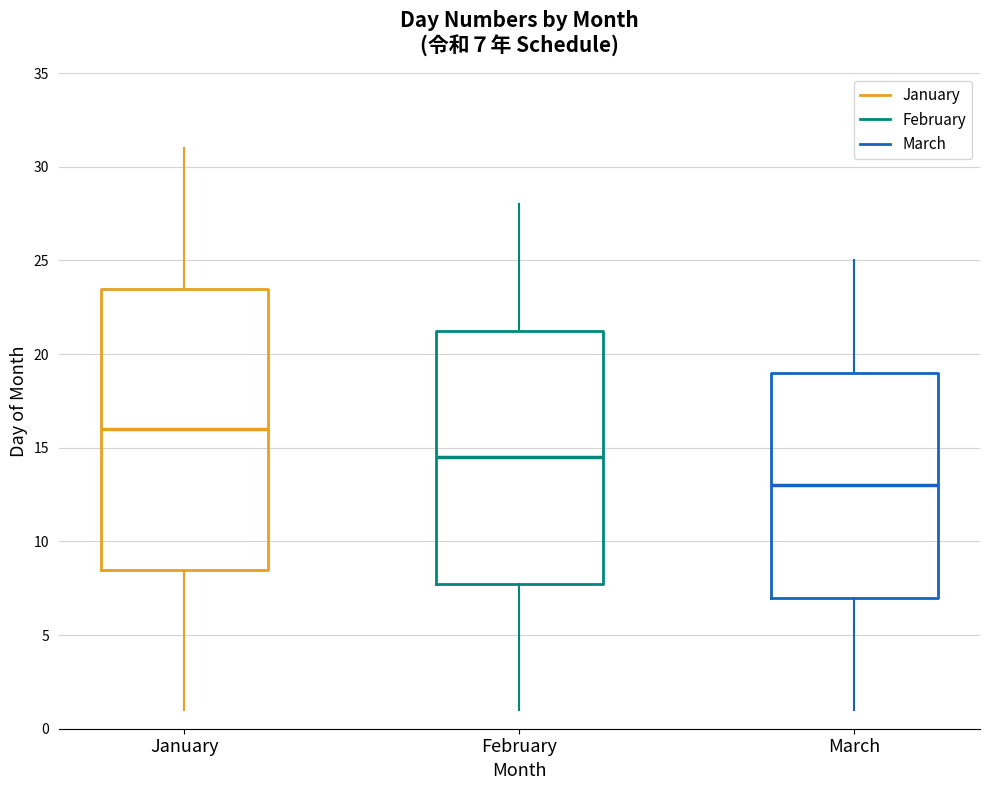

Which box has the highest median line?

January